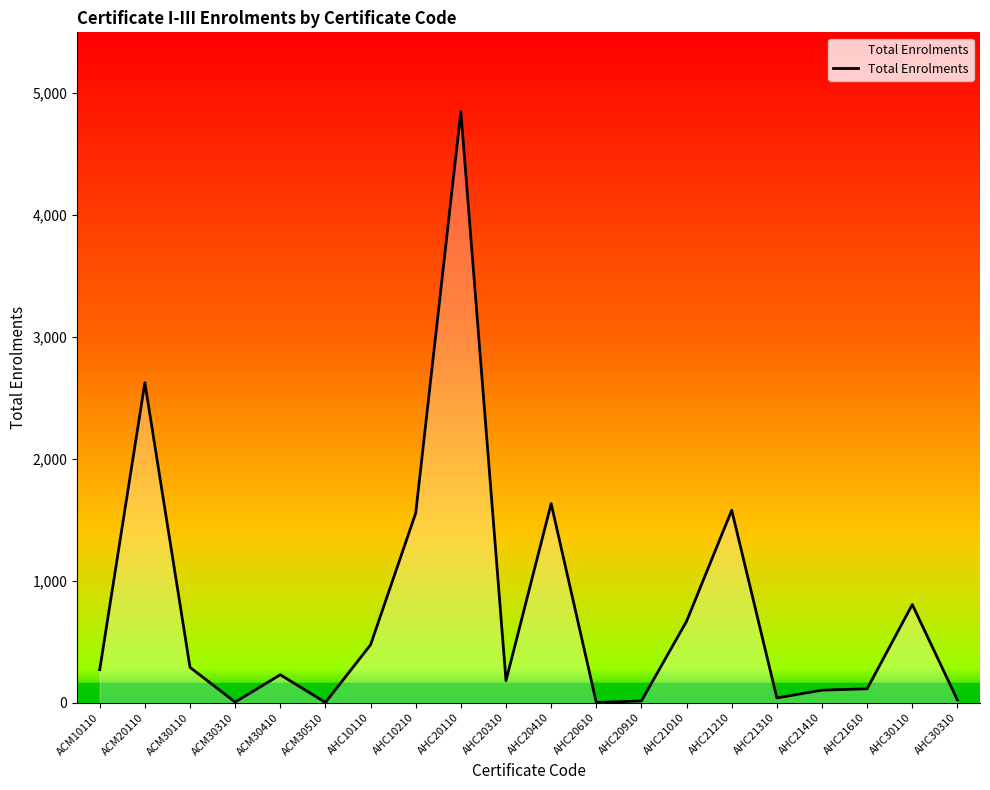

Where is the first local maximum?

ACM20110